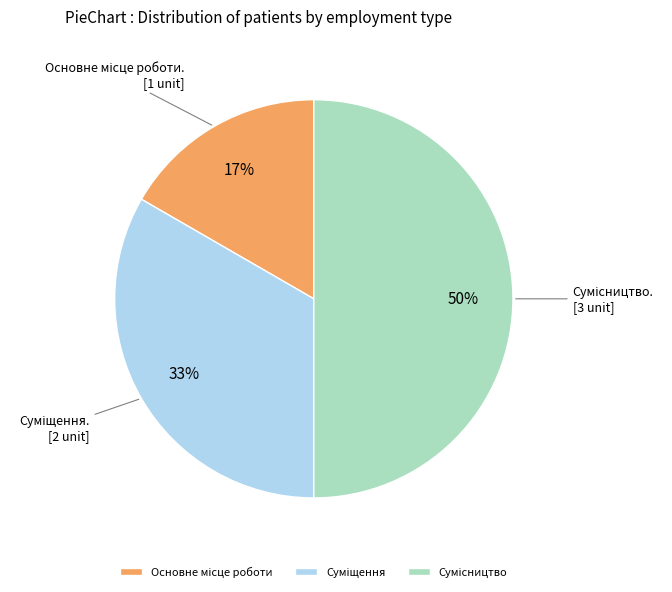

Count the number of slices in the pie.

3